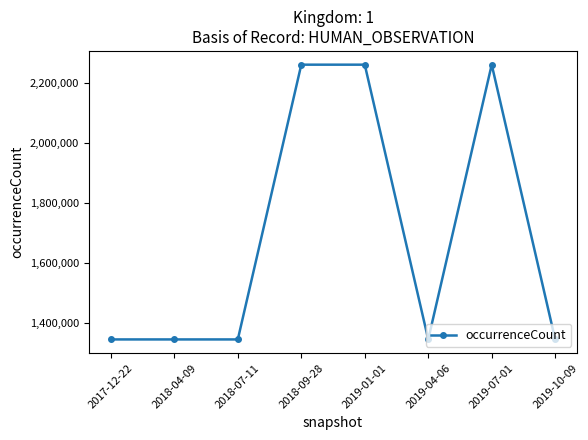

What is the ratio of the value at 2018-07-11 to the value at 2018-04-09?

1.0